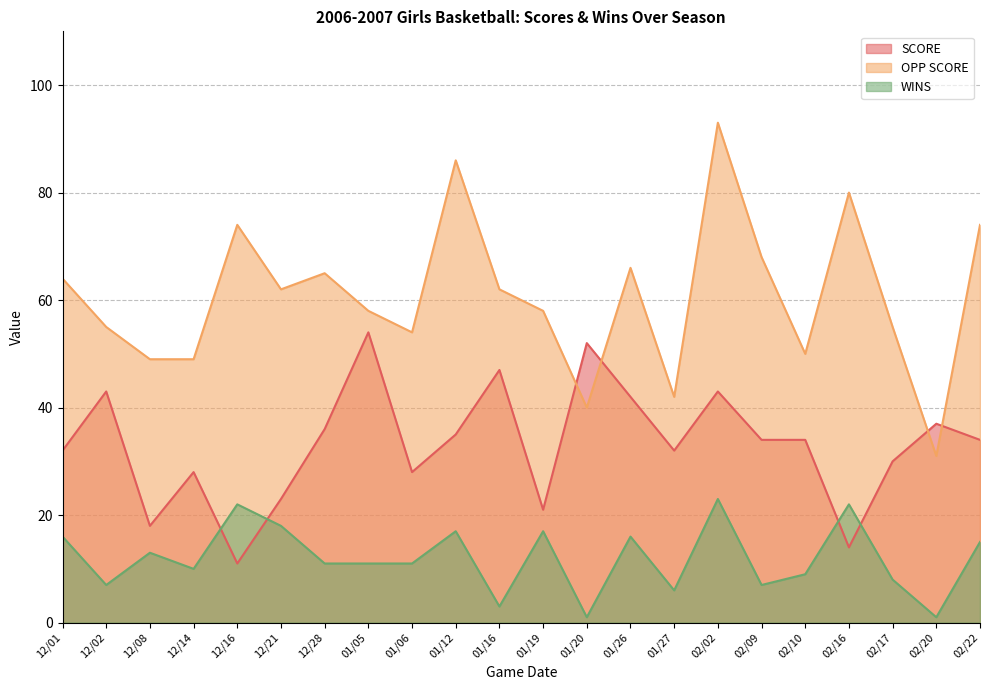

At which label does OPP SCORE first exceed 62?

12/01